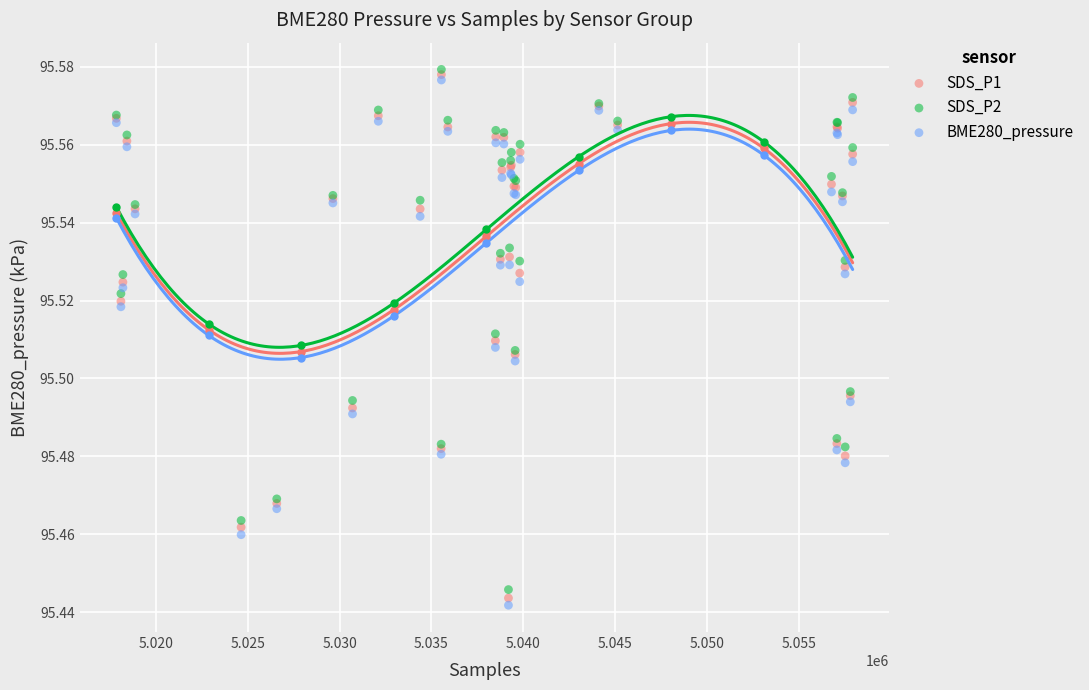

What are all the series names shown in the legend?

SDS_P1, SDS_P2, BME280_pressure